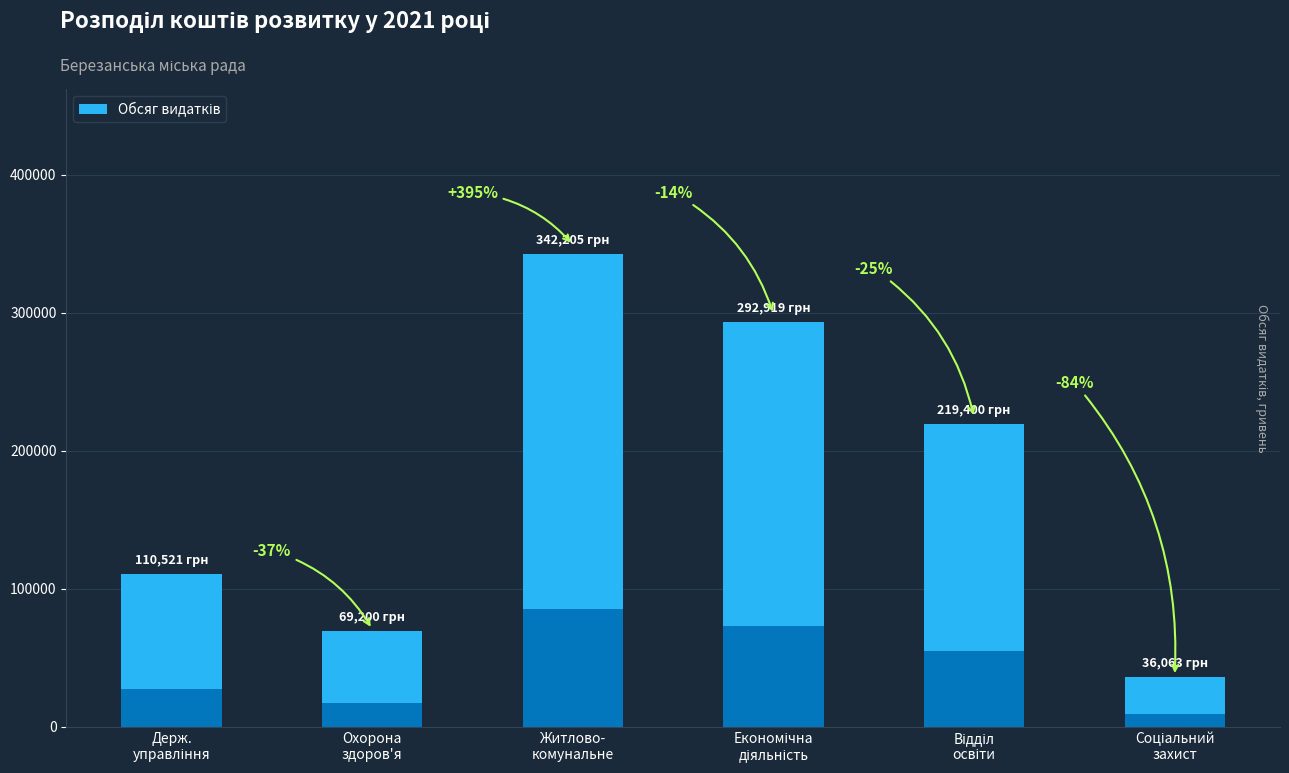

Reading right to left, what are all the values shown in this chart?

Соціальний
захист=36063	Відділ
освіти=219400	Економічна
діяльність=292919	Житлово-
комунальне=342205	Охорона
здоров'я=69200	Держ.
управління=110521